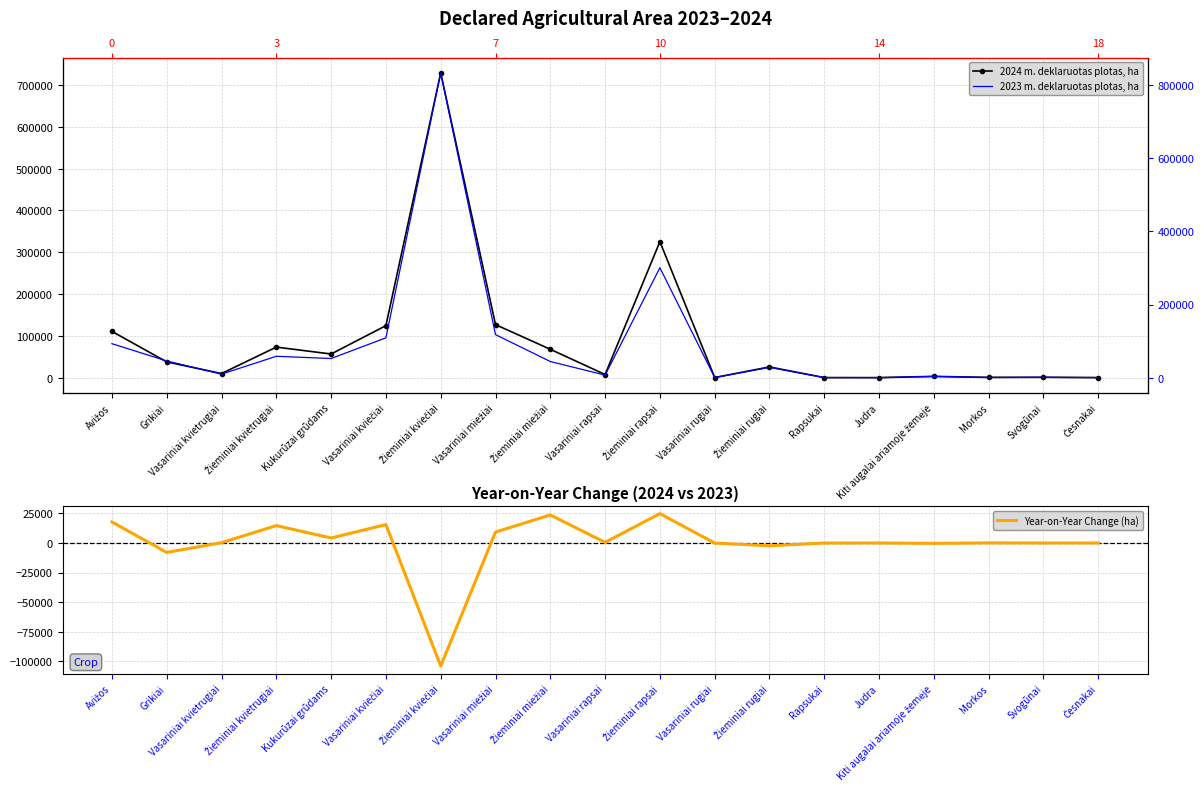

Between Rapsukai and Svogūnai, which series saw the biggest shift?

2024 m. deklaruotas plotas, ha